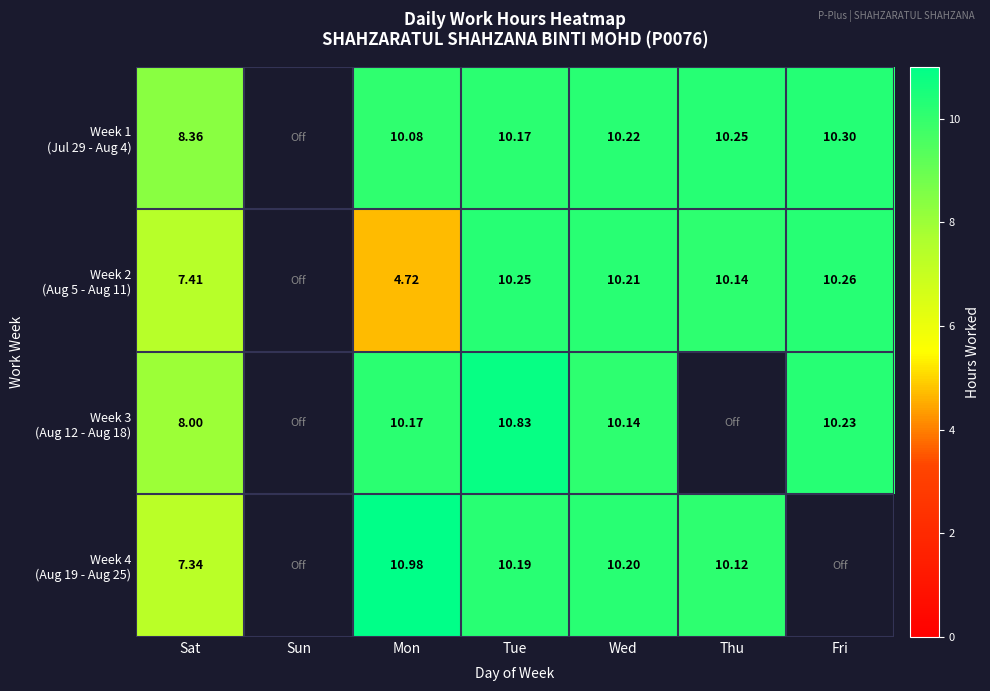

What is the difference between the maximum and minimum values in the Week 3 (Aug 12 - Aug 18) series?

10.8